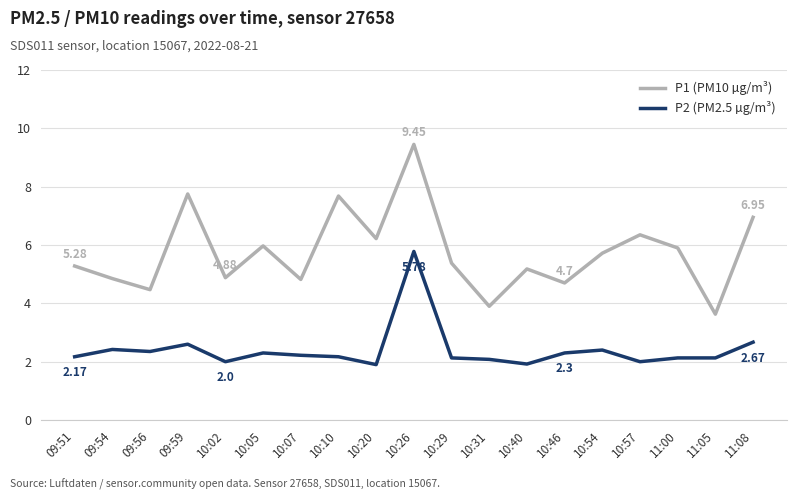

How many lines are shown in the chart?

2